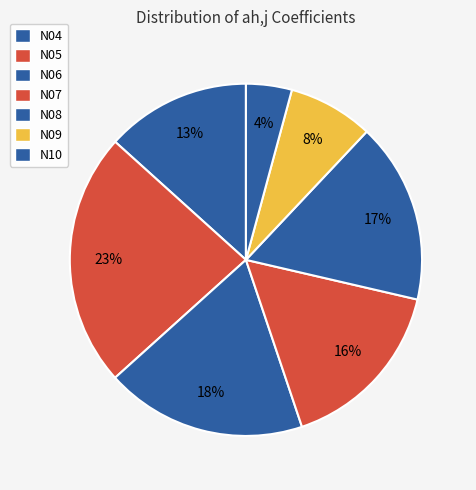

Is there any slice that represents more than half of the pie?

No